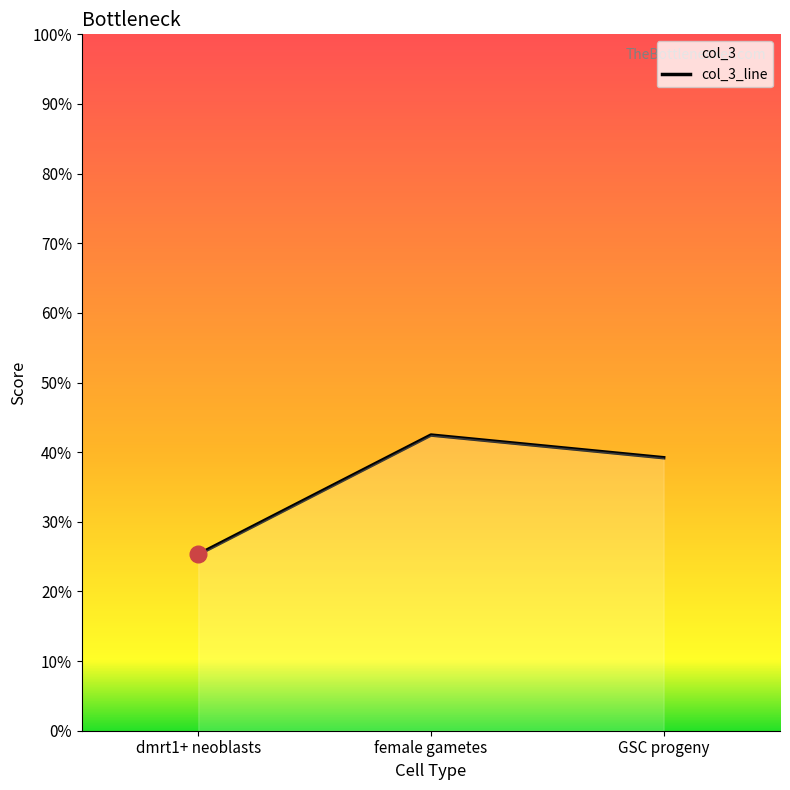

At which label is the value closest to 0?

dmrt1+ neoblasts